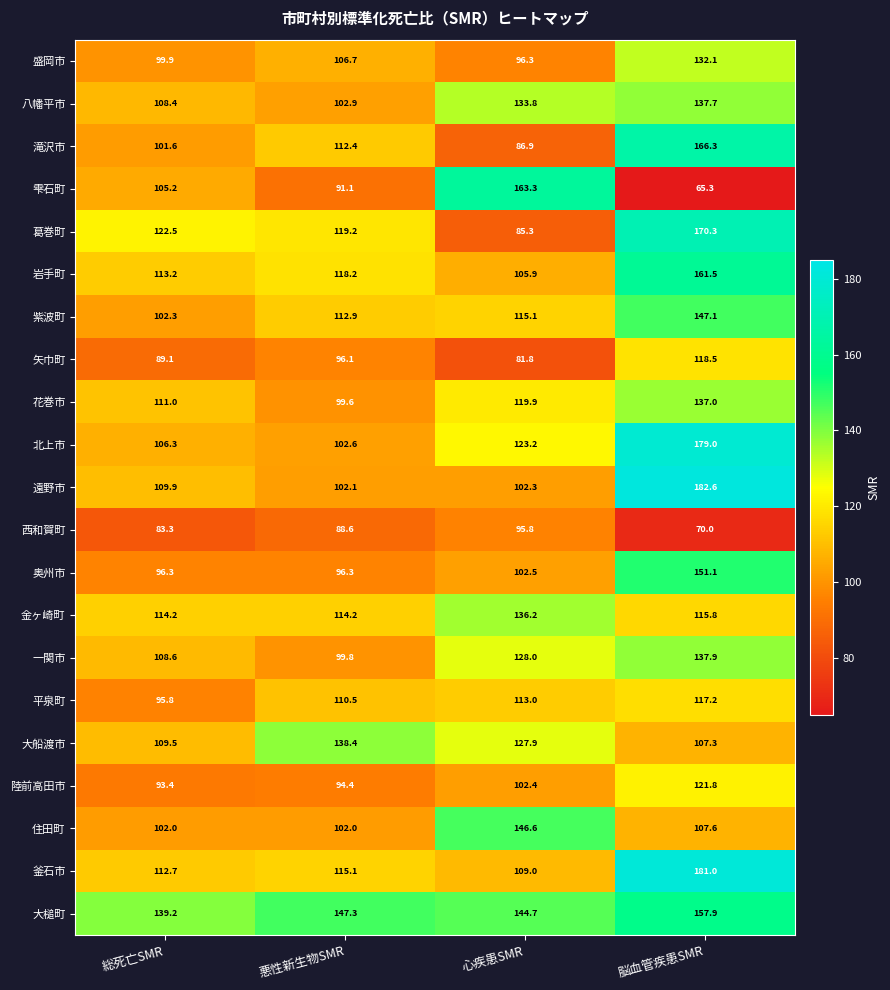

Rank the series at 悪性新生物SMR from lowest to highest value.

西和賀町, 雫石町, 陸前高田市, 矢巾町, 奥州市, 花巻市, 一関市, 住田町, 遠野市, 北上市, 八幡平市, 盛岡市, 平泉町, 滝沢市, 紫波町, 金ヶ崎町, 釜石市, 岩手町, 葛巻町, 大船渡市, 大槌町